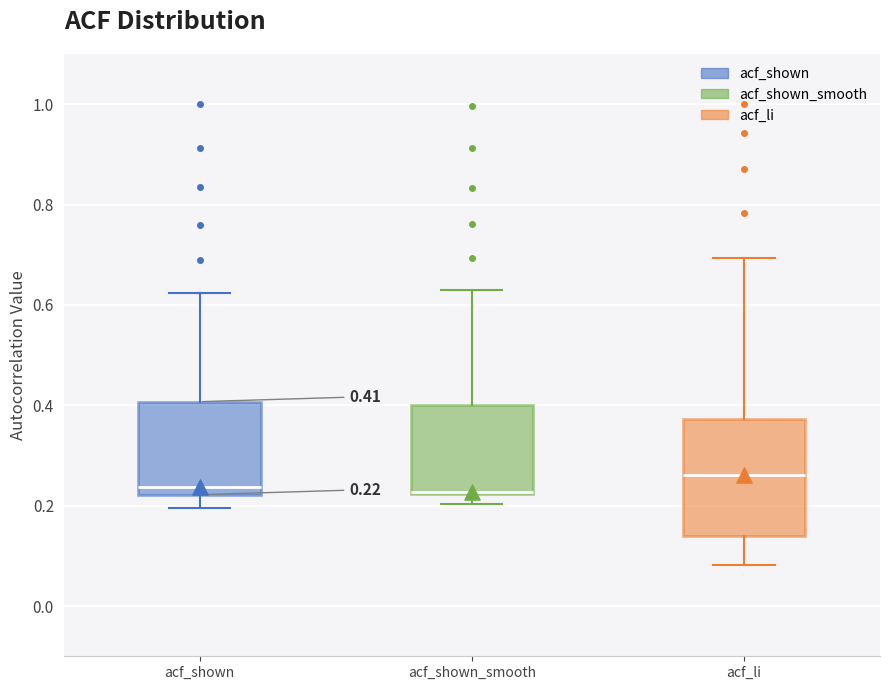

Comparing the boxes themselves (not the whiskers), which one is the tallest?

acf_li